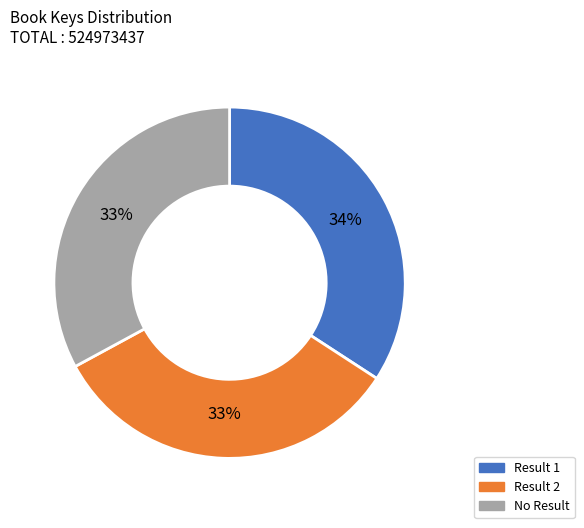

To the nearest percent, what is the difference between the largest and smallest slice percentages?

1%